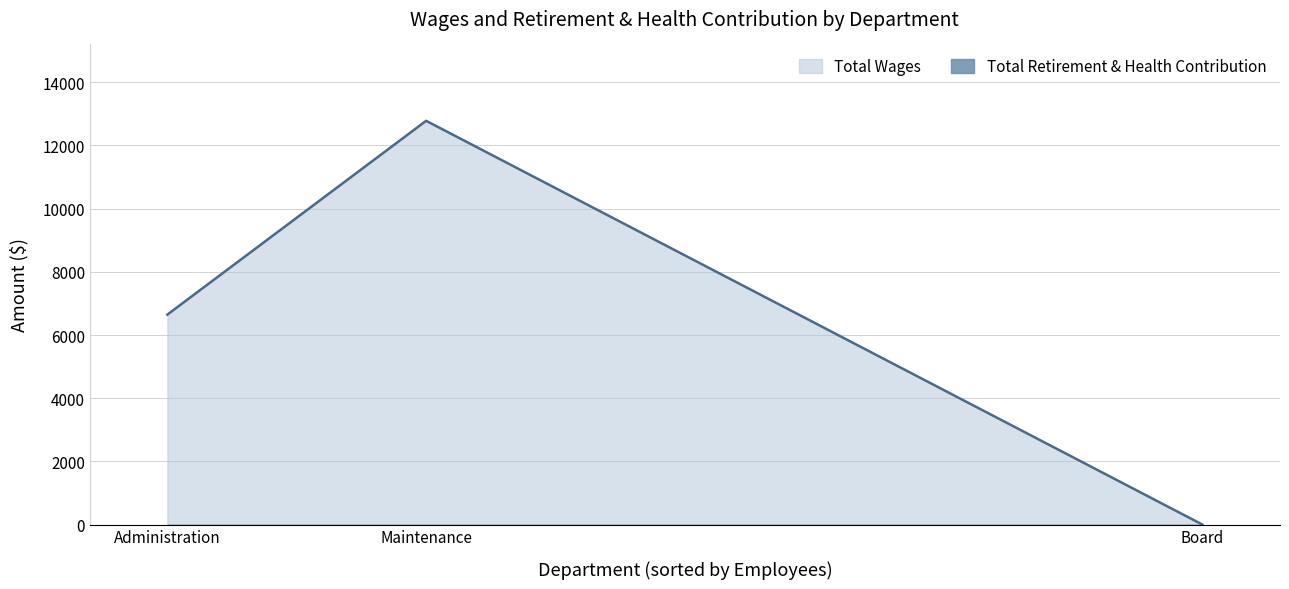

What is the maximum value shown in the chart?

12781